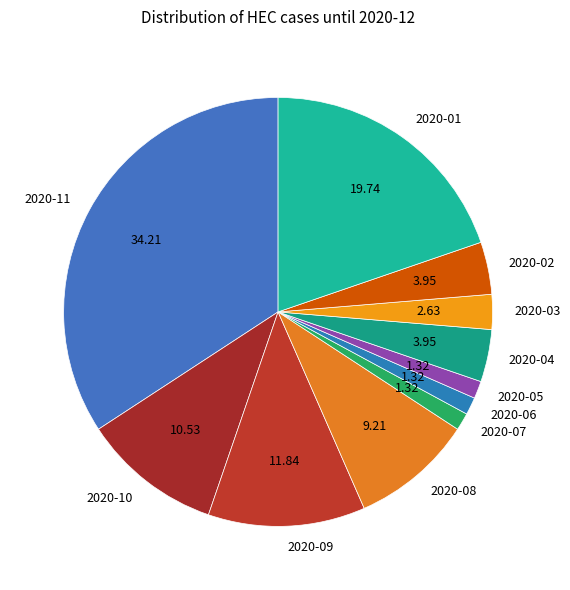

Is the sum of 2020-06 and 2020-05 greater than half?

No